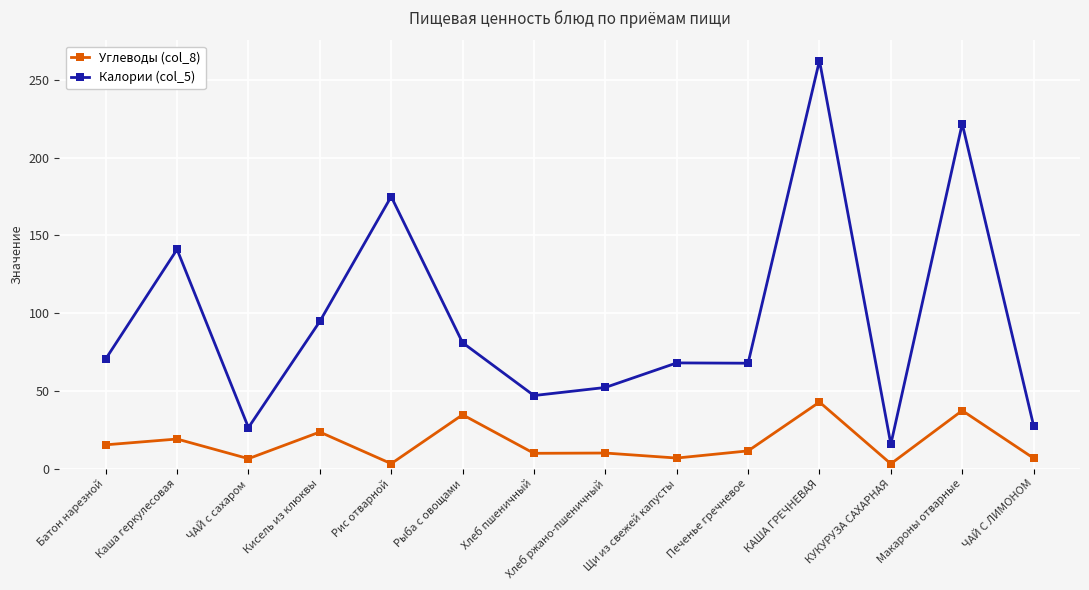

What is the value of the Углеводы (col_8) point at the 3rd from the left?

6.4